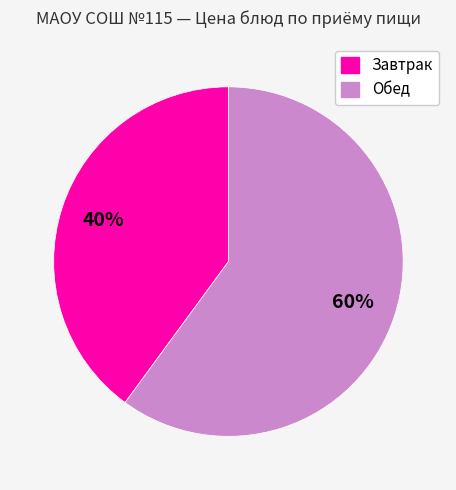

How many segments does this pie chart have?

2